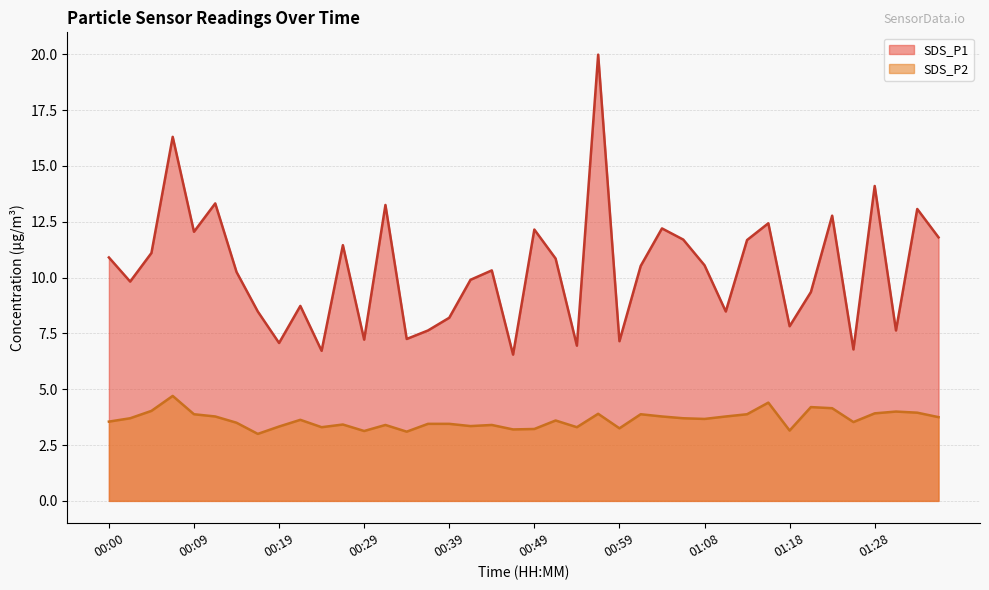

Rank the series by their average value, from lowest to highest.

SDS_P2, SDS_P1